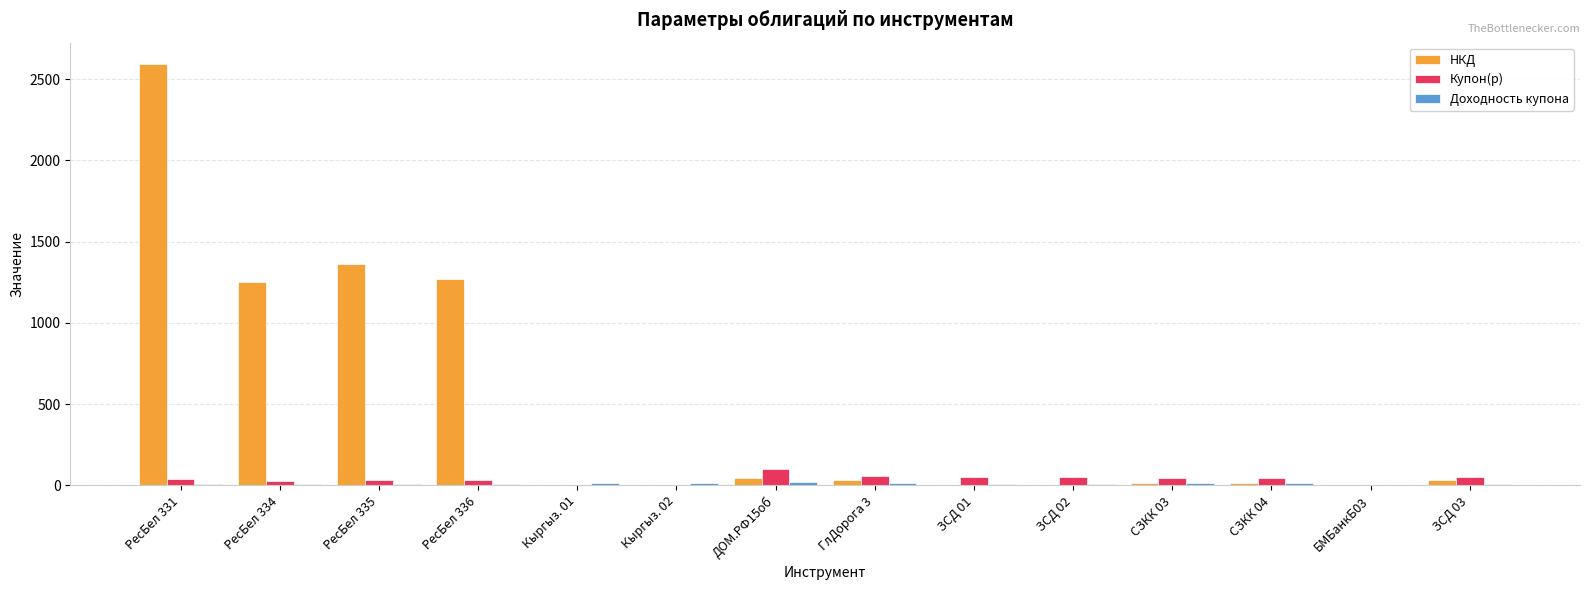

At which category is the sum across all series the highest?

РесБел 331